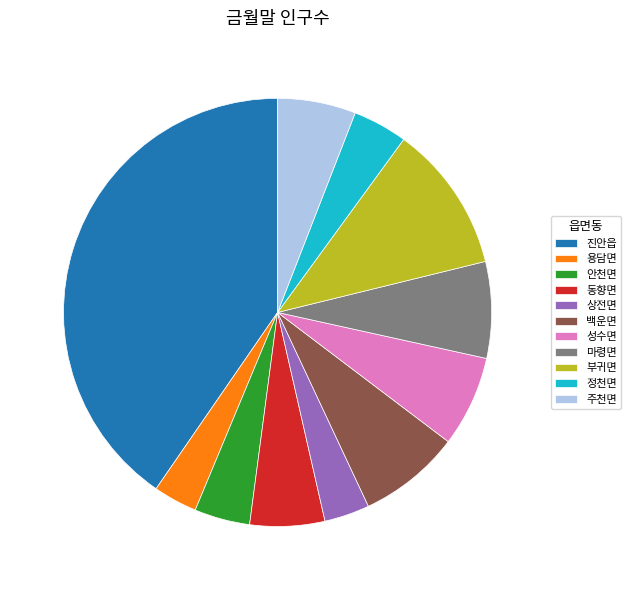

Which slice is the largest?

진안읍